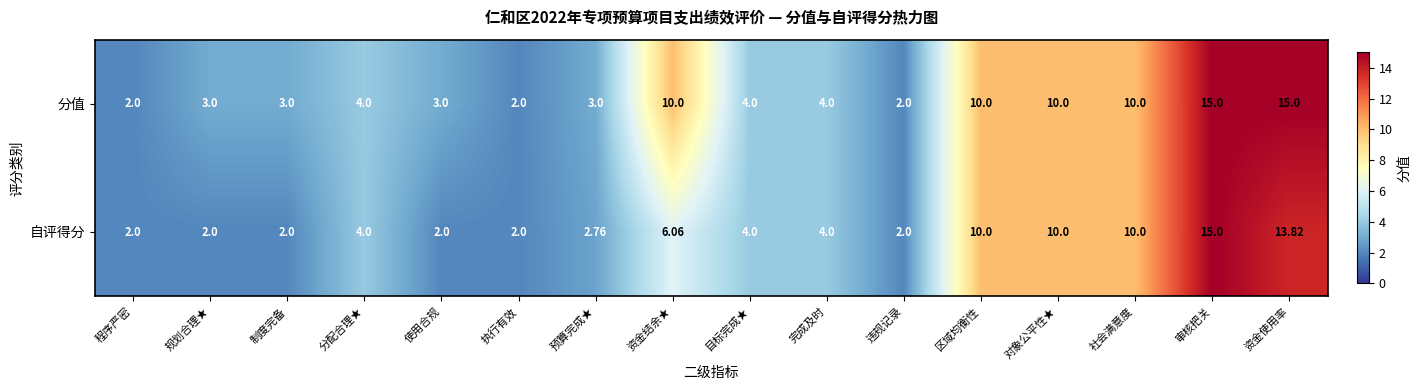

List the series in order of their overall mean, highest first.

分值, 自评得分